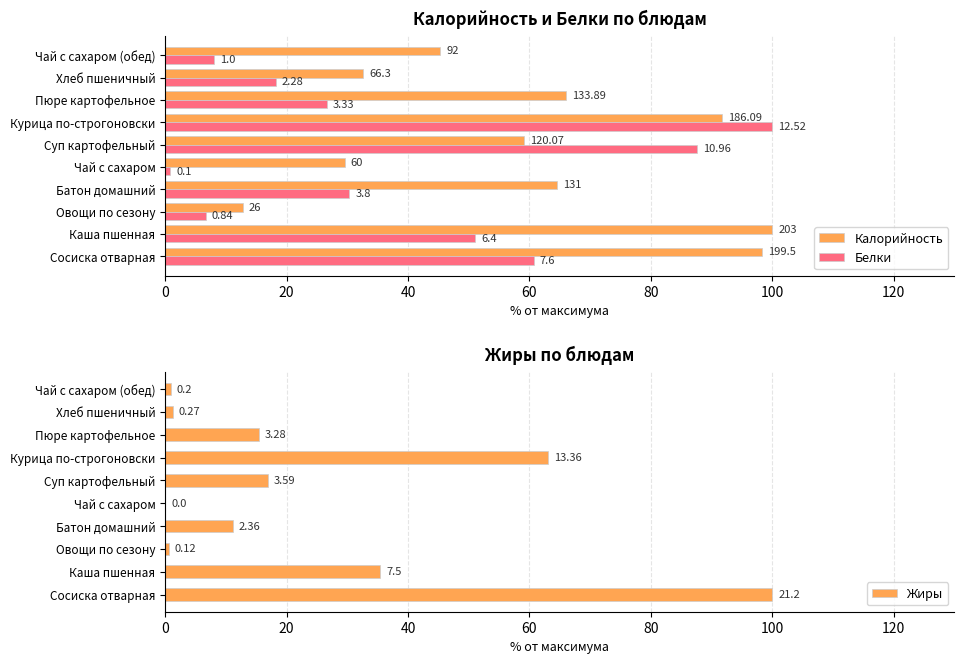

How many categories are shown in the chart?

10